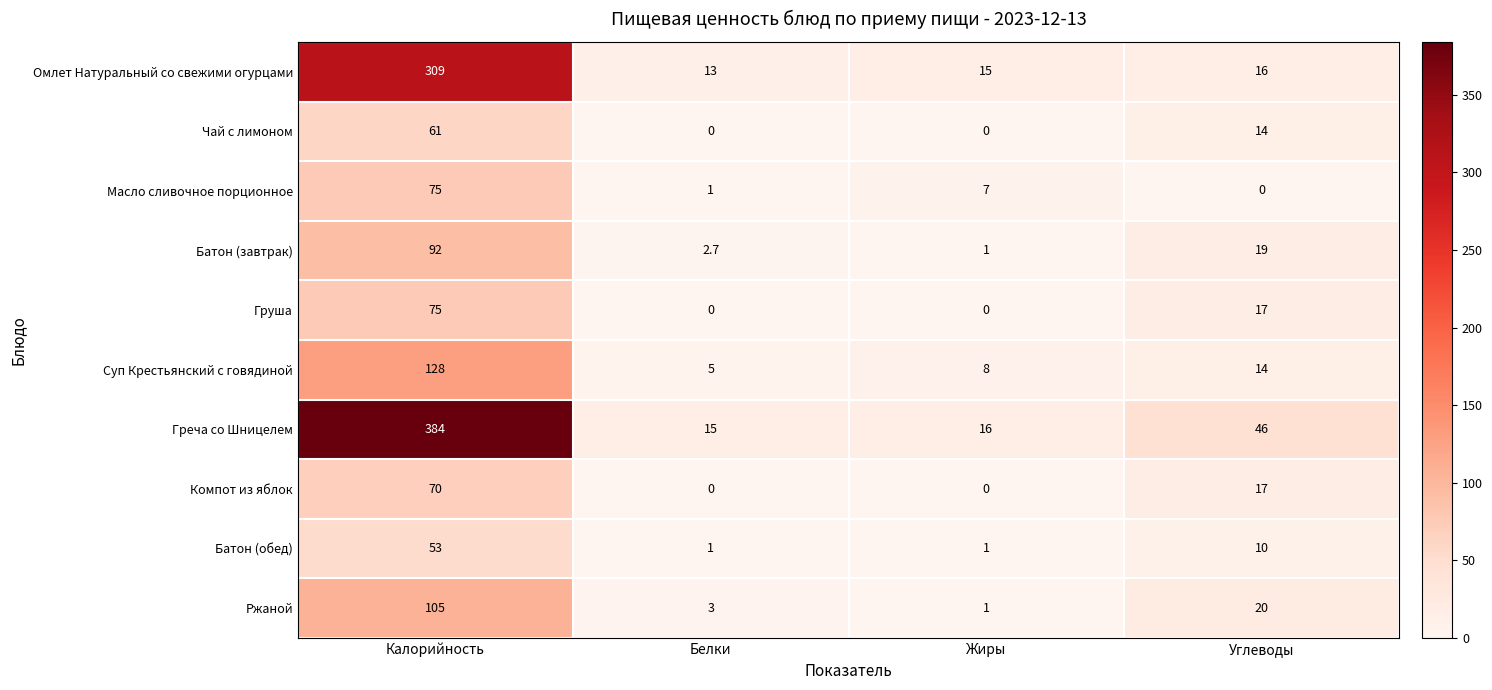

How many categories are shown in the chart?

4